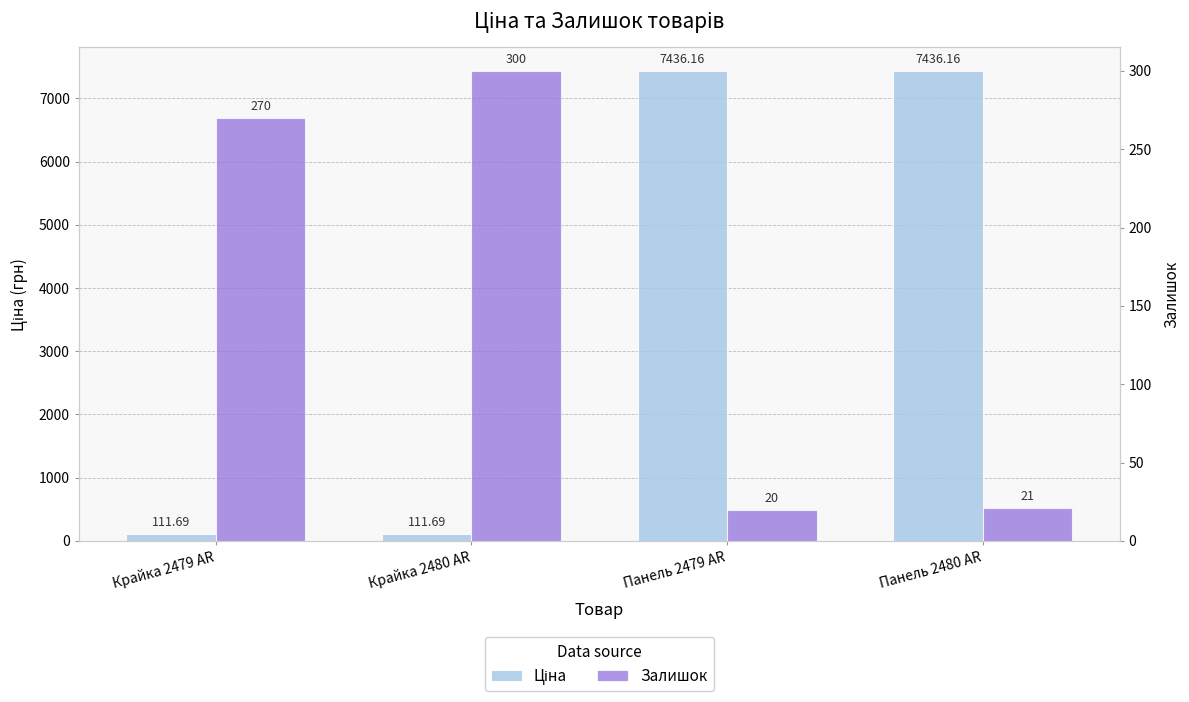

Rank the series at Панель 2479 AR from lowest to highest value.

Залишок, Ціна